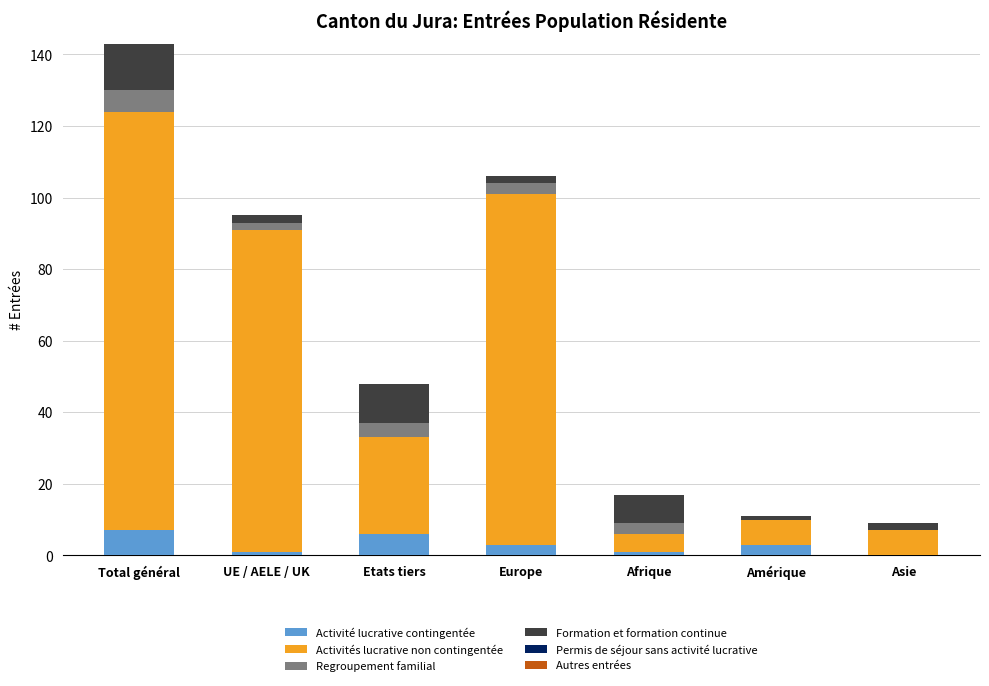

What is the total value across all series at Etats tiers?

48